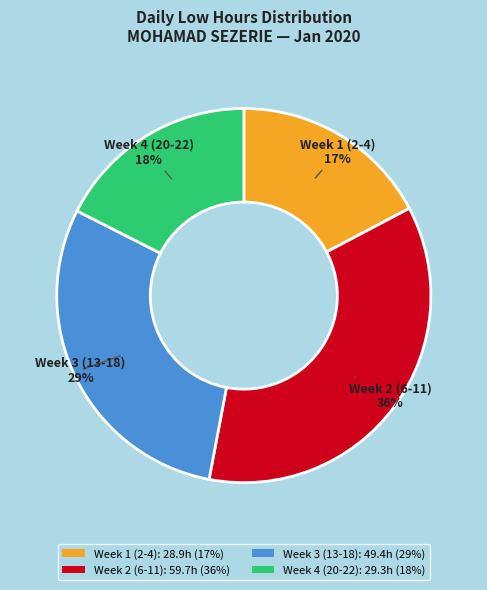

The Week 3 (13-18): 49.4h (29%) slice represents 29% of the pie. True or false?

True